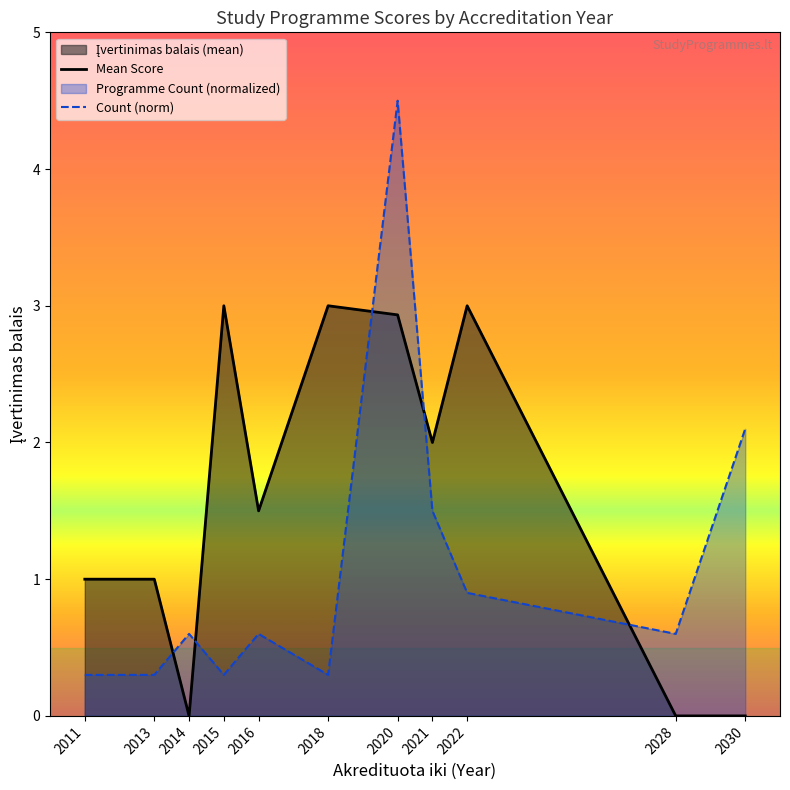

How many intersections are there between Mean Score and Count (norm)?

5